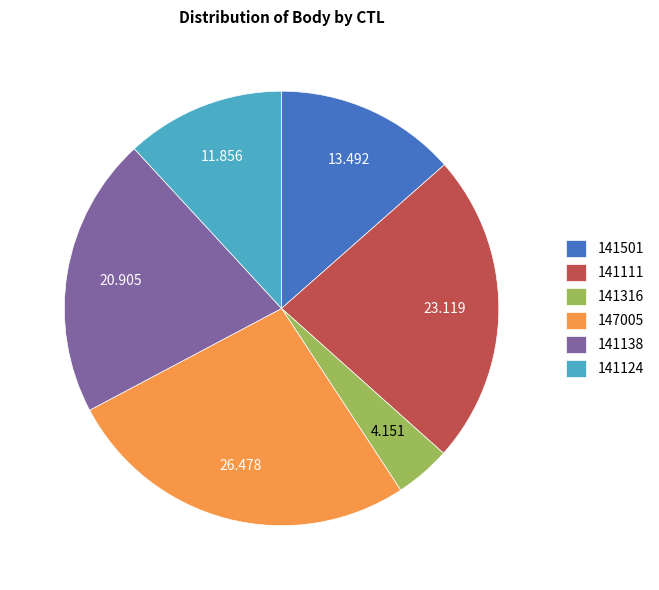

Do 147005 and 141501 together represent more than half of the pie?

No